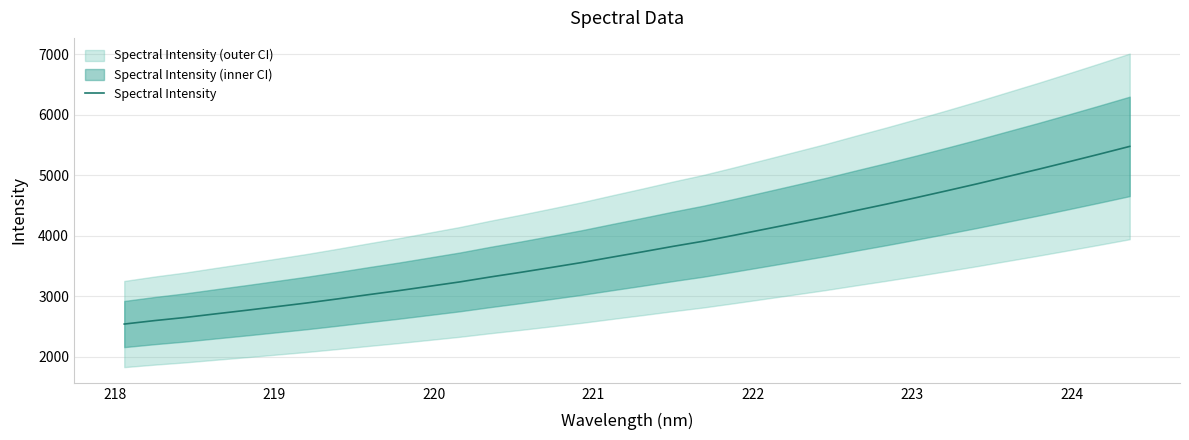

What is the difference between the second highest and minimum values?

2806.5